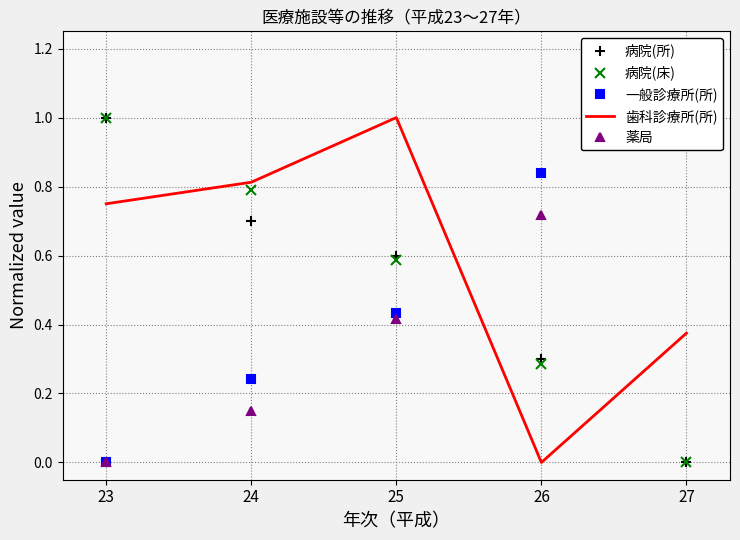

At which label is 薬局 closest to 0?

23